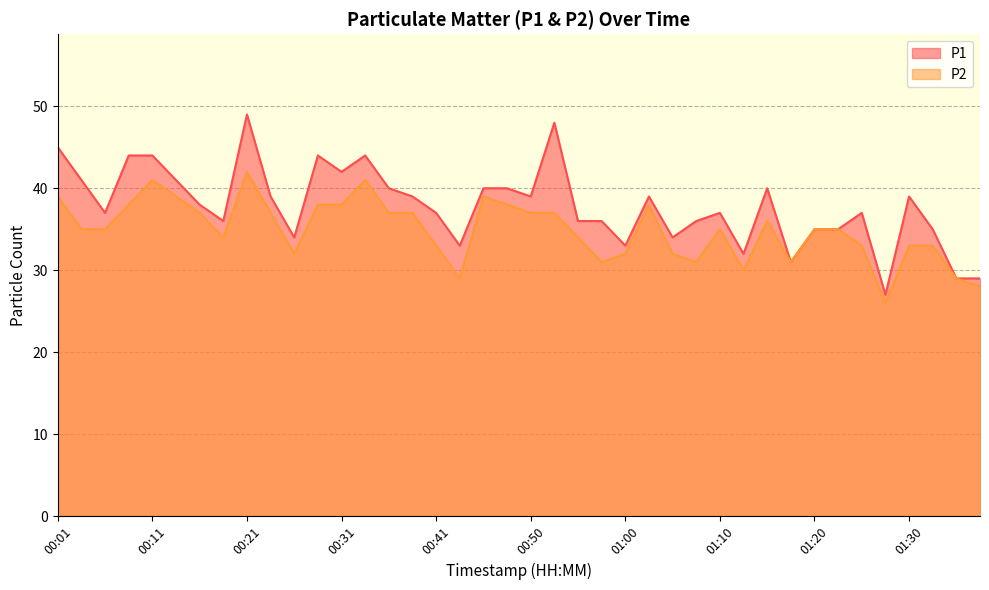

What are all the series names shown in the legend?

P1, P2